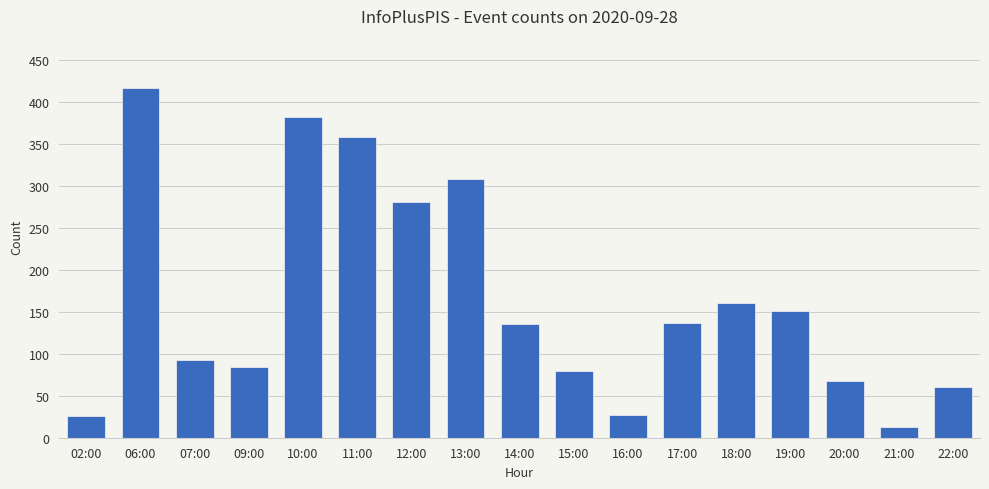

What is the sum of the values at 20:00 and 22:00?

127